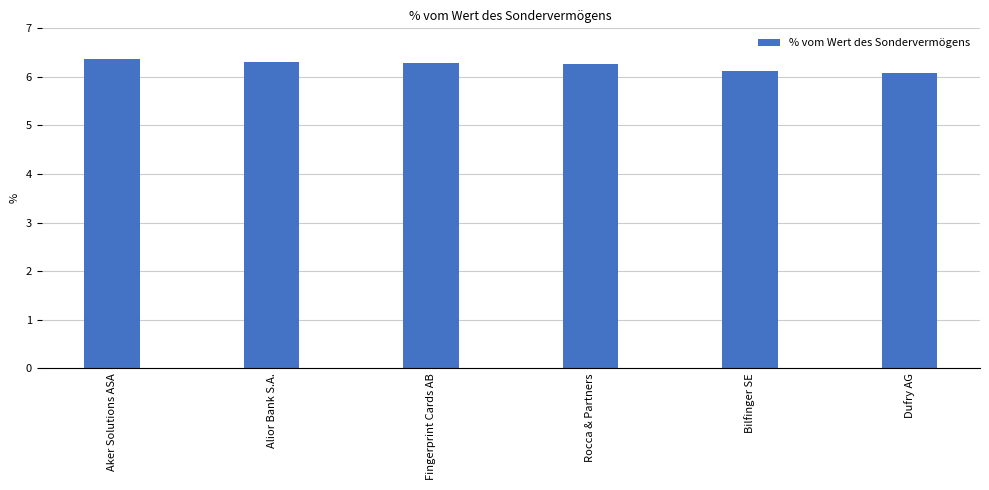

What is the difference between the maximum and minimum values?

0.3